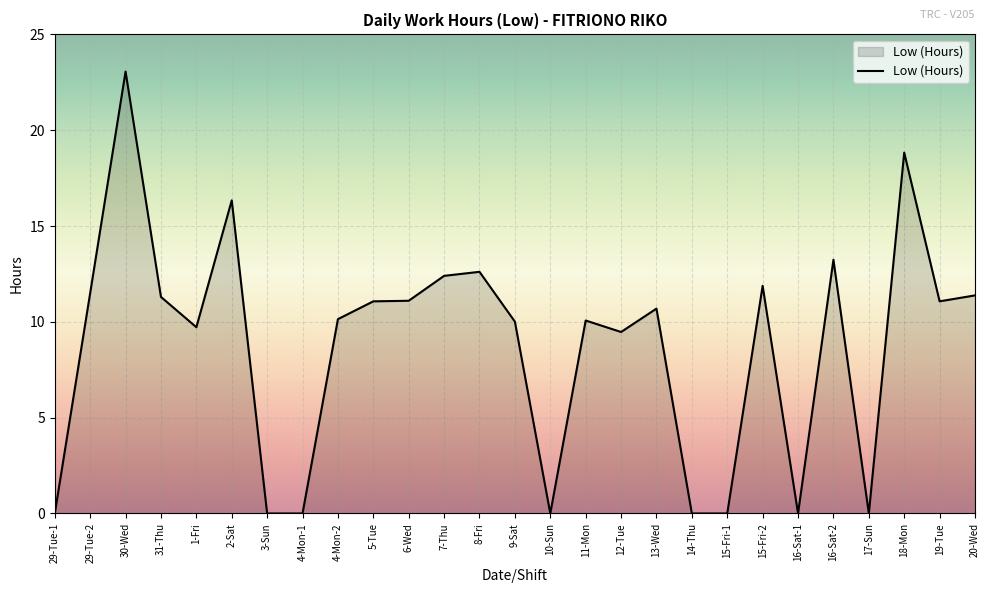

At which category does the data reach its first local peak?

30-Wed